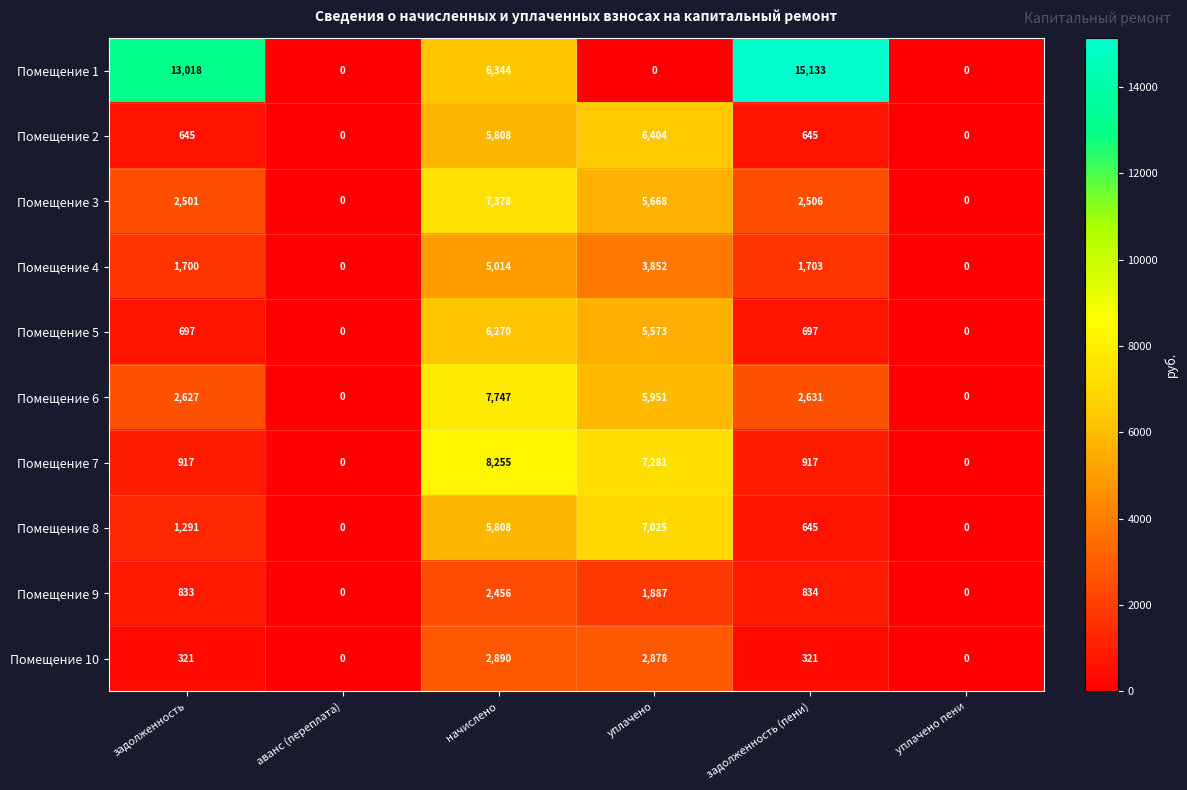

The value of Помещение 2 at задолженность is 229. True or false?

False